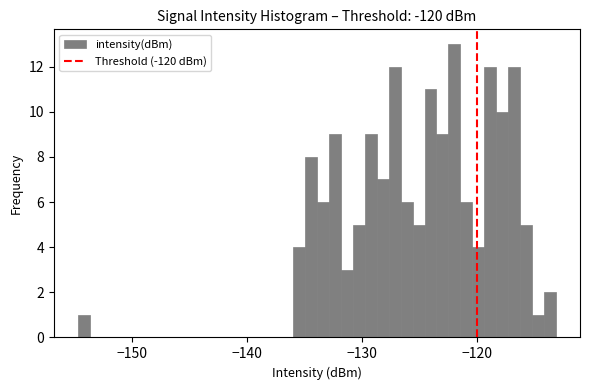

Read against the x-axis, roughly where is the centre of the tallest bar?

-122